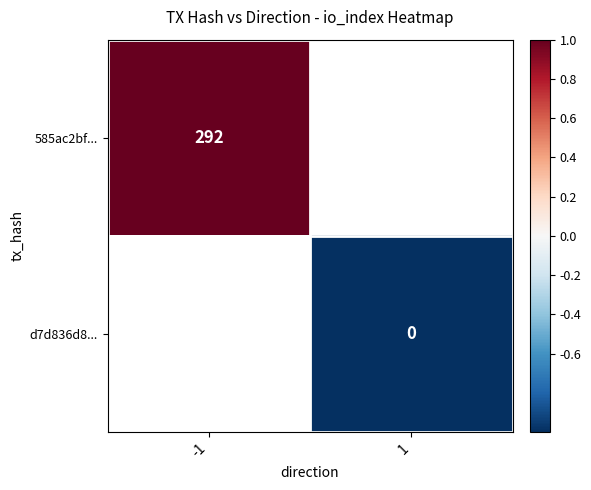

The value of 585ac2bf... at -1 is 292. True or false?

True